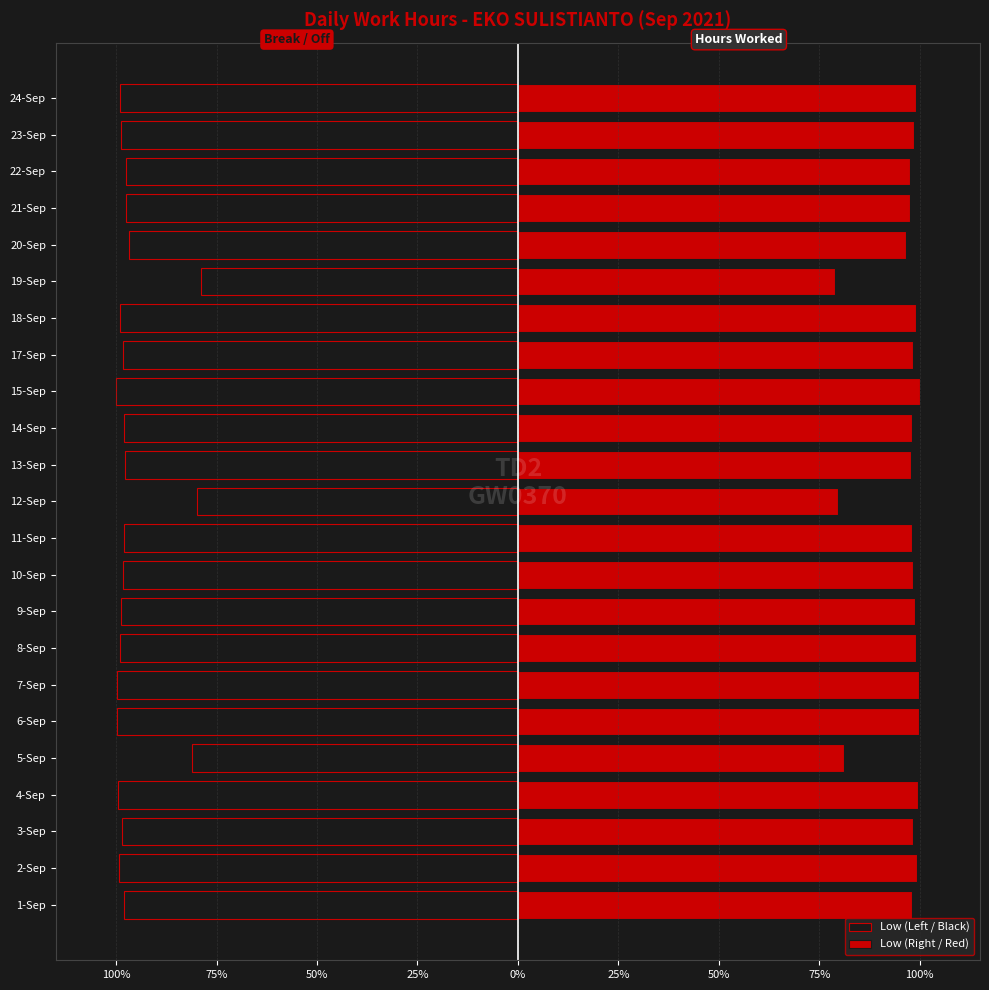

Which series changed the most between 10-Sep and 21-Sep?

Low (Left / Black)